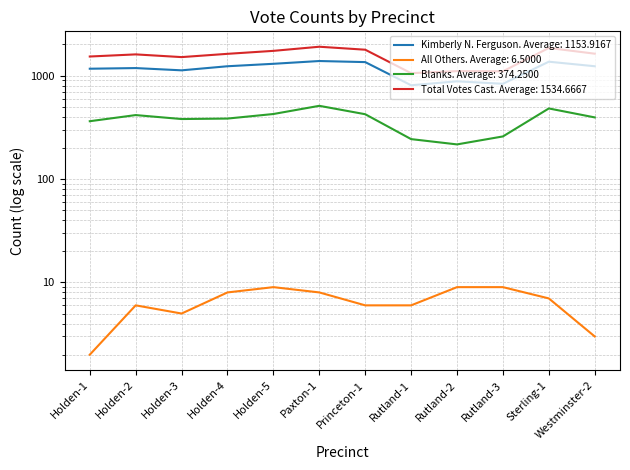

Which series changed the most between Holden-1 and Sterling-1?

Total Votes Cast